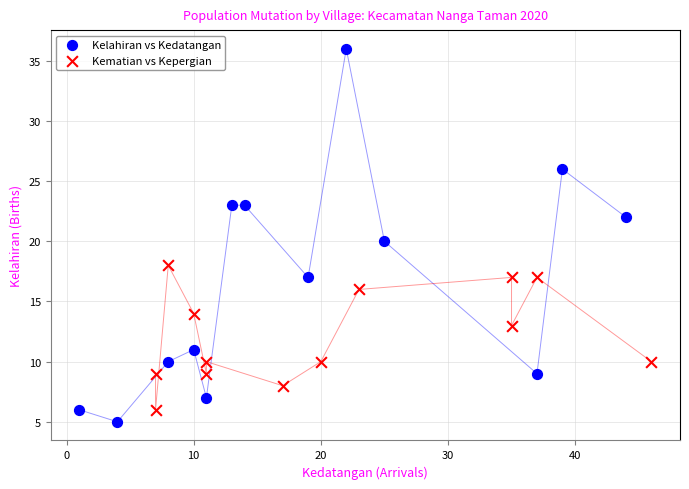

Which series has the widest spread of Y values?

Kelahiran vs Kedatangan